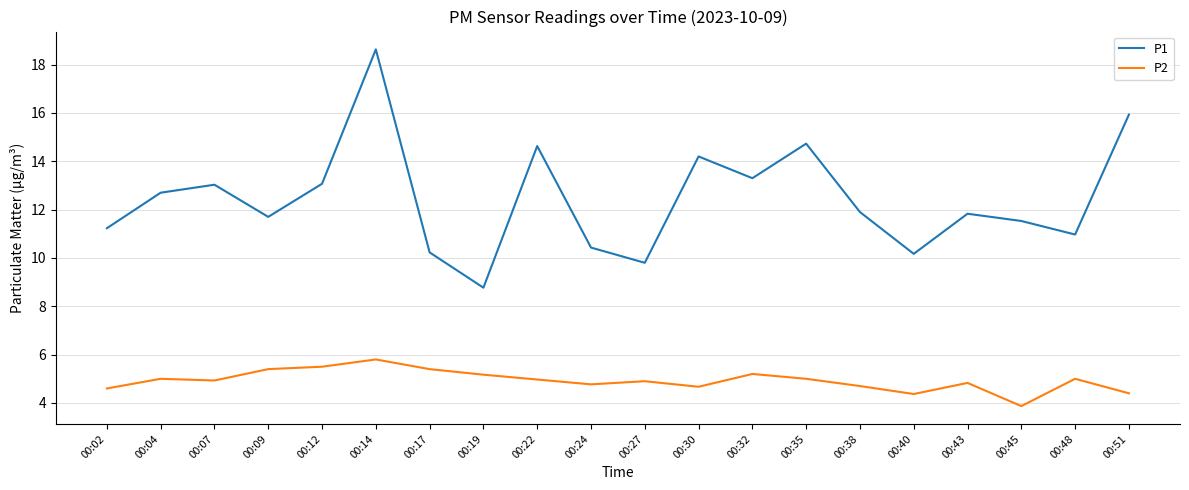

What is the difference between the highest and lowest values at 00:17?

4.8